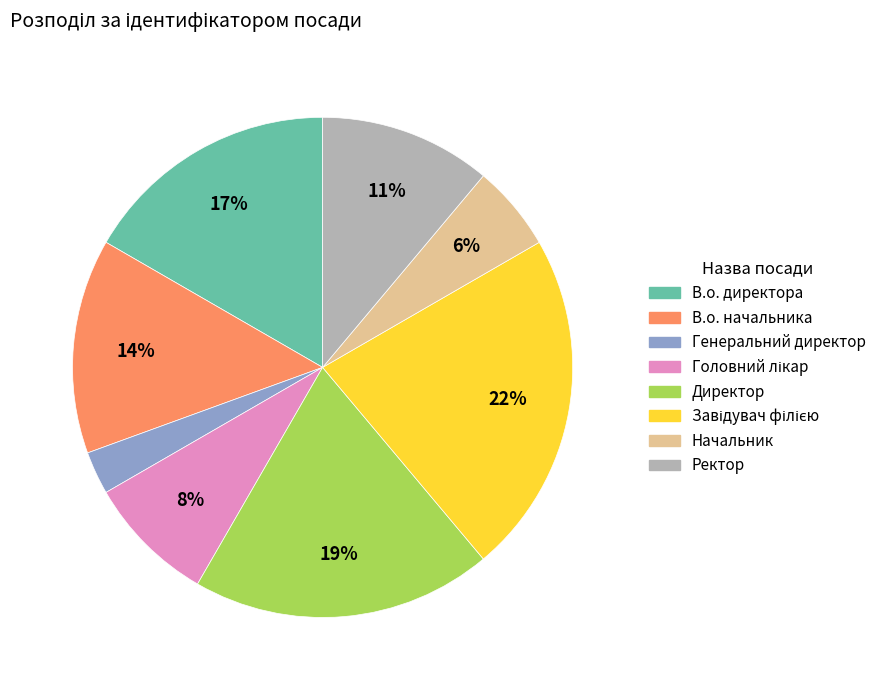

How many segments does this pie chart have?

8